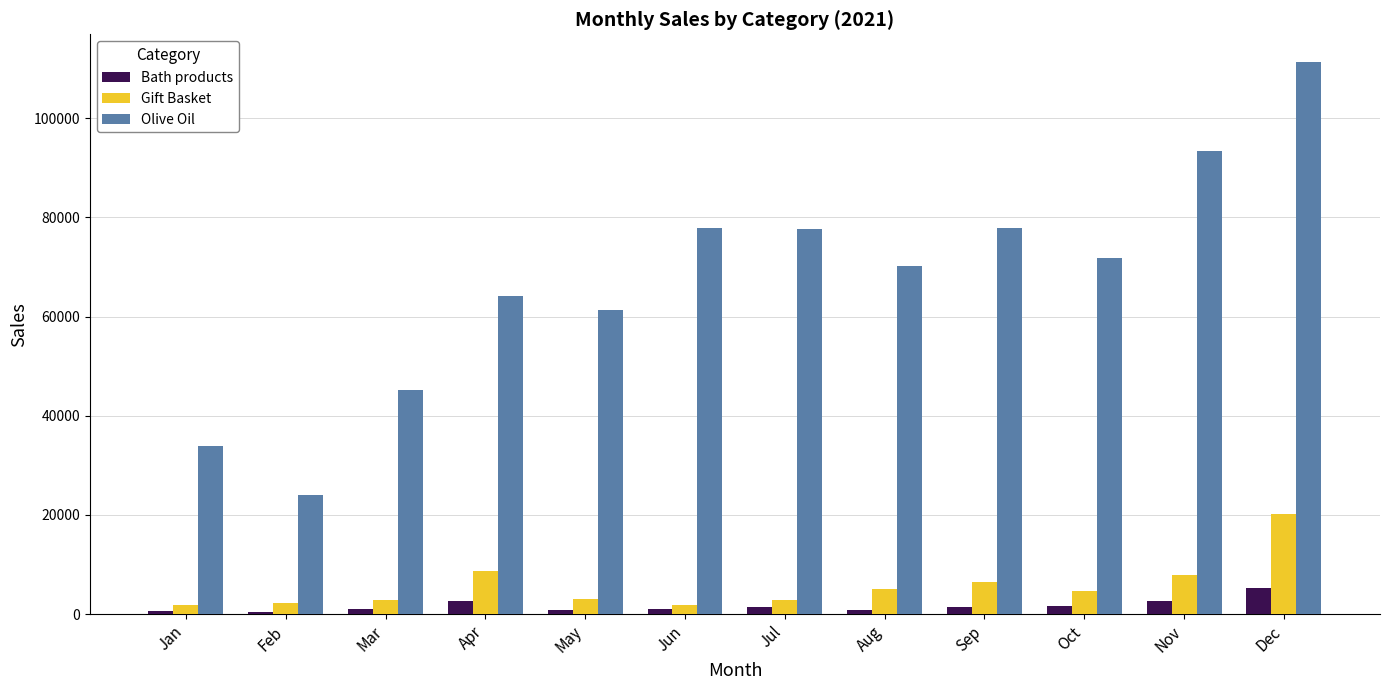

Is it true that Gift Basket equals 2337.0 at Feb?

True